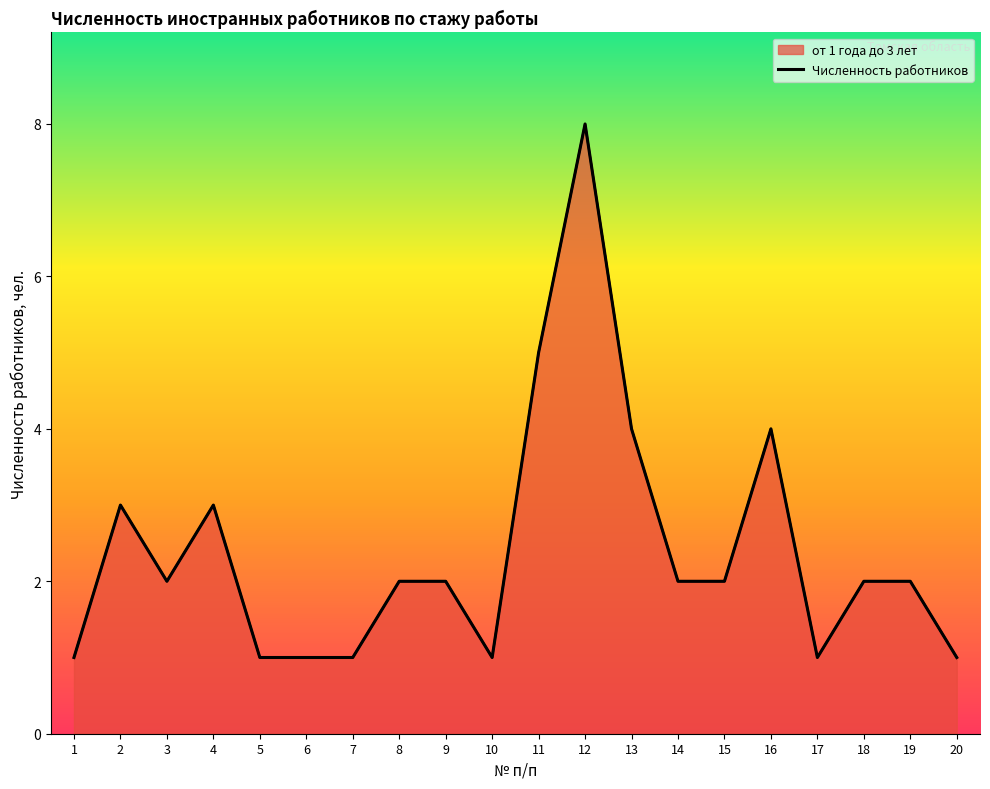

Which series has the largest total across all categories?

от 1 года до 3 лет